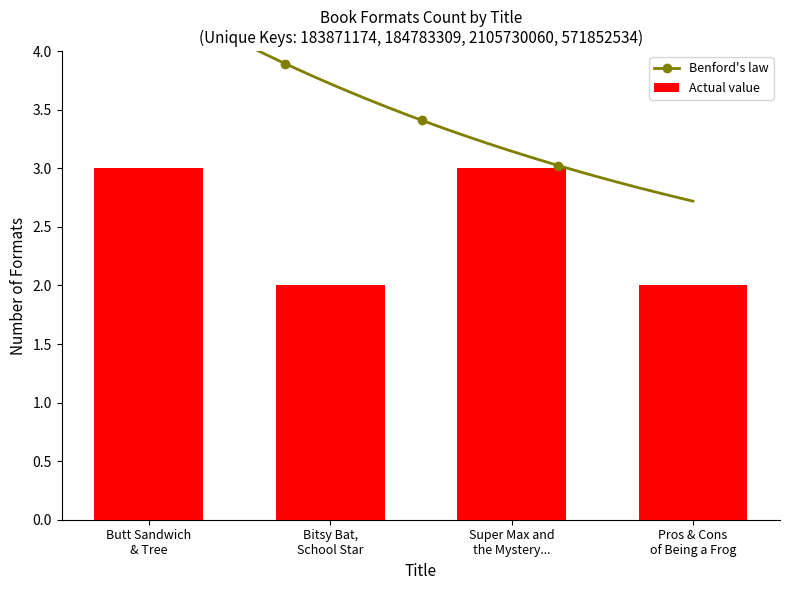

What is the smallest value displayed?

2